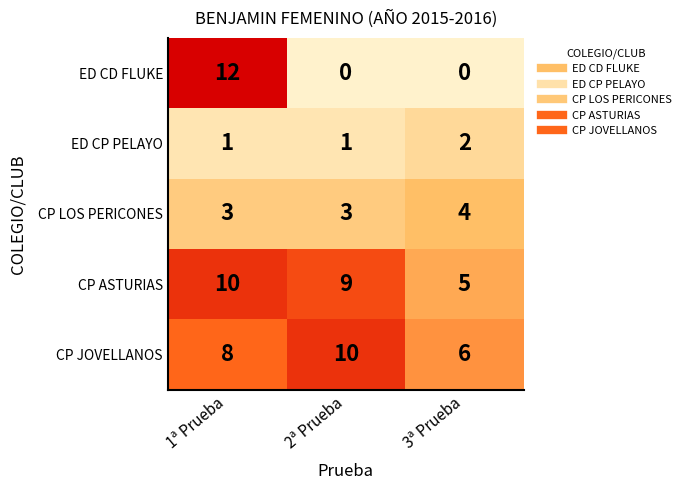

The CP JOVELLANOS series shows 8 at 1ª Prueba. True or false?

True